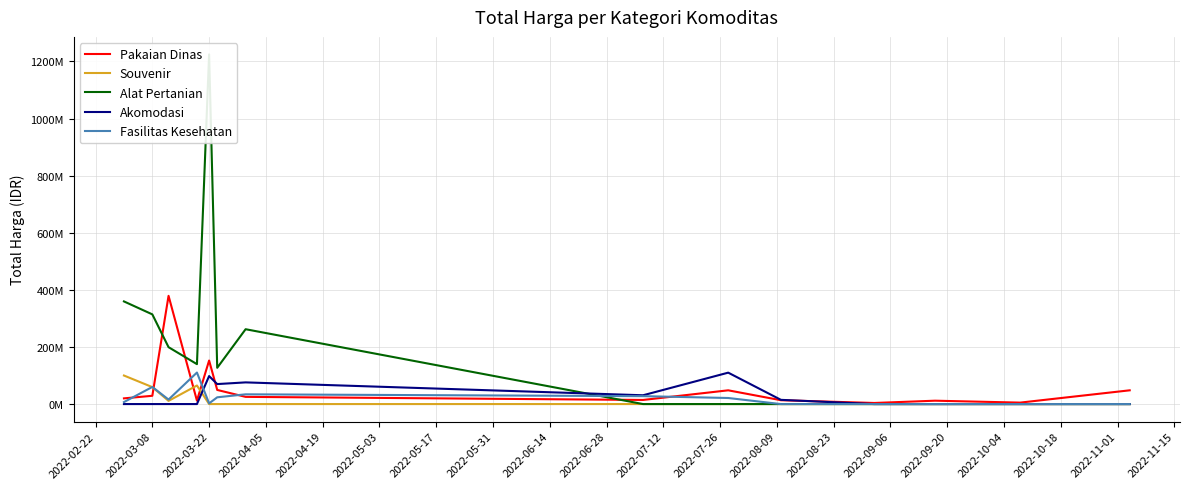

What is the sum of all Fasilitas Kesehatan values?

302208245